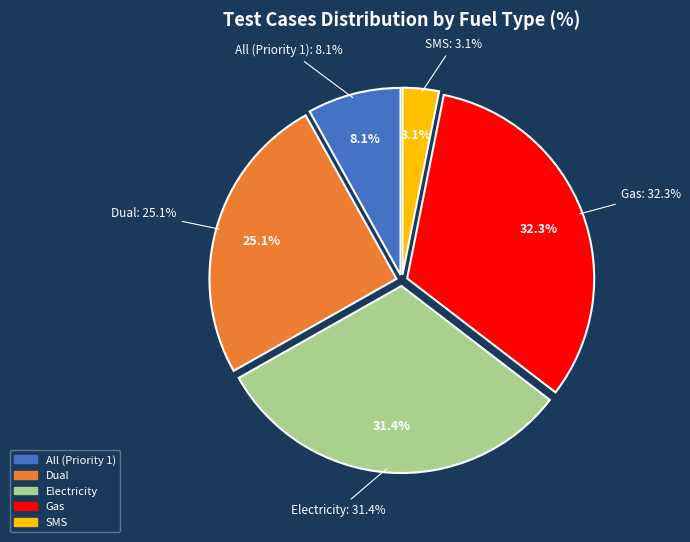

Rank the categories by value from lowest to highest.

SMS, All (Priority 1), Dual, Electricity, Gas